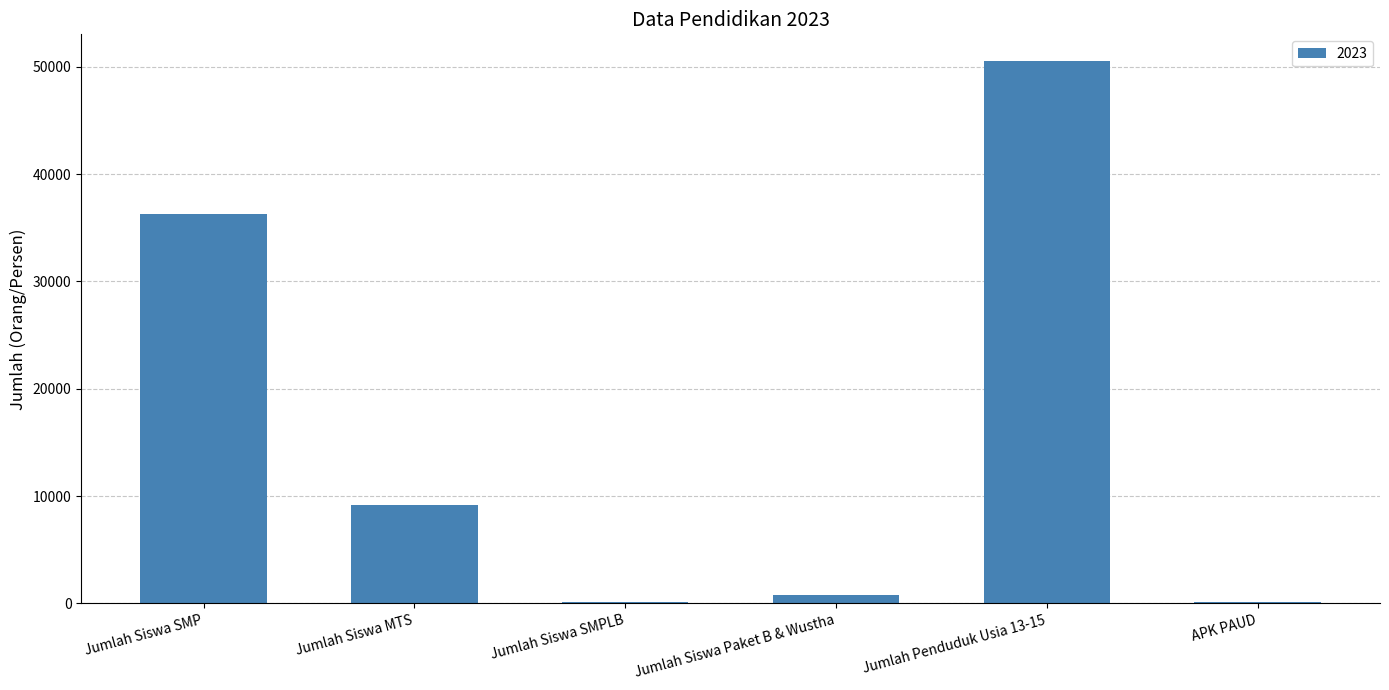

What is the maximum value shown in the chart?

50496.0